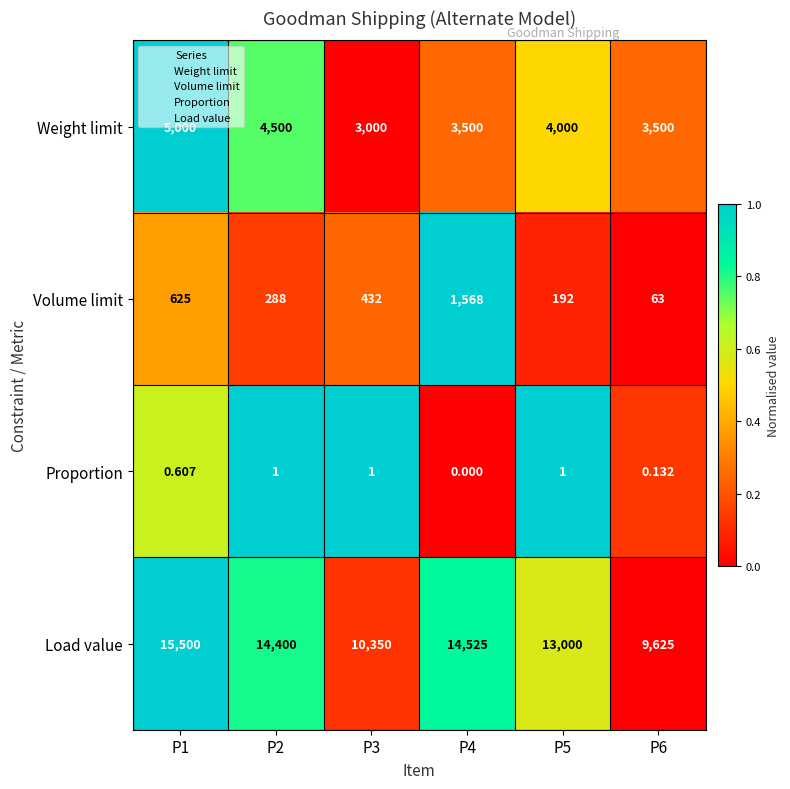

Which series has the widest spread of values?

Load value